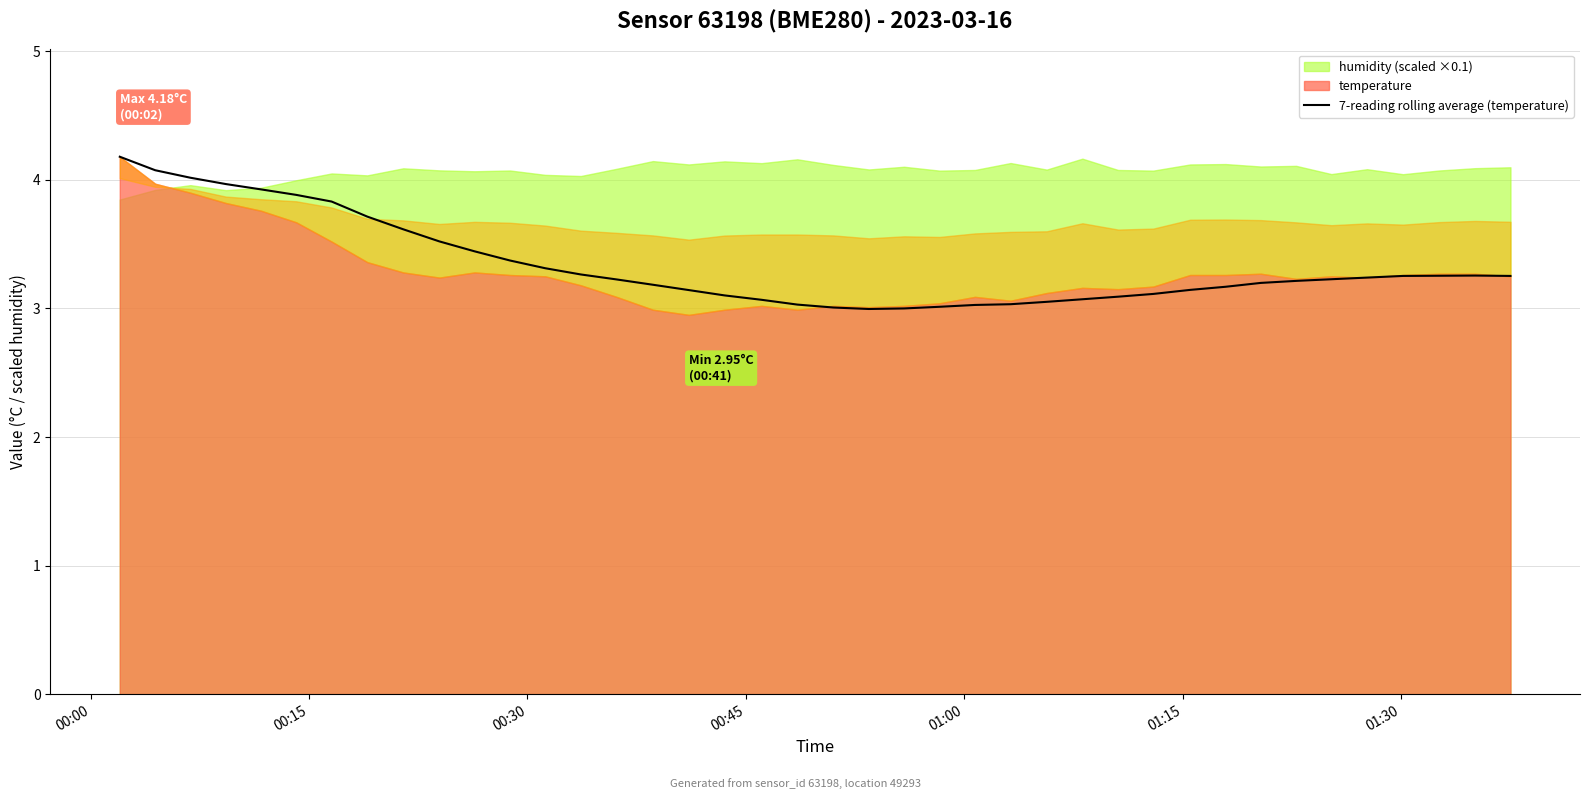

What is the maximum value for 7-reading rolling average (temperature)?

4.2